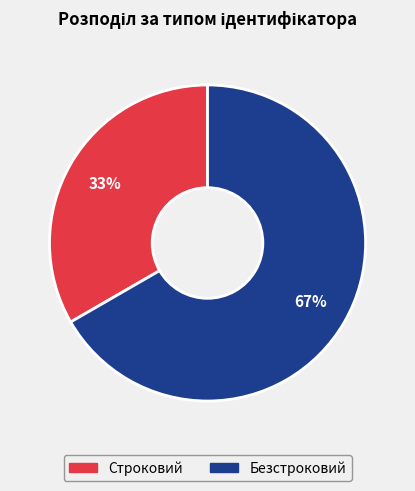

Which category has the smallest portion of the pie?

Строковий